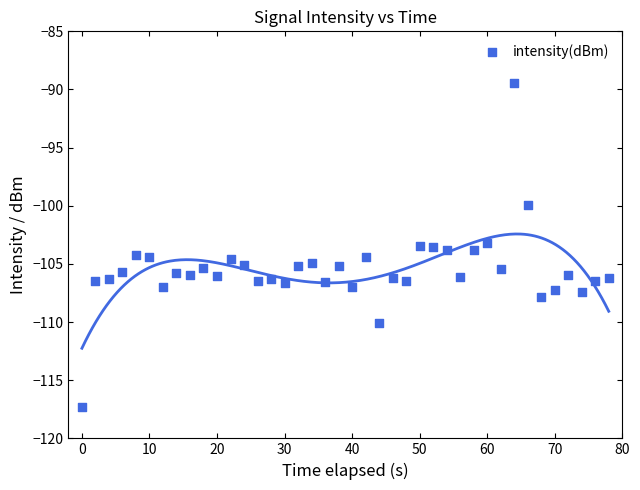

What is the range of X values (max minus min)?

78.0